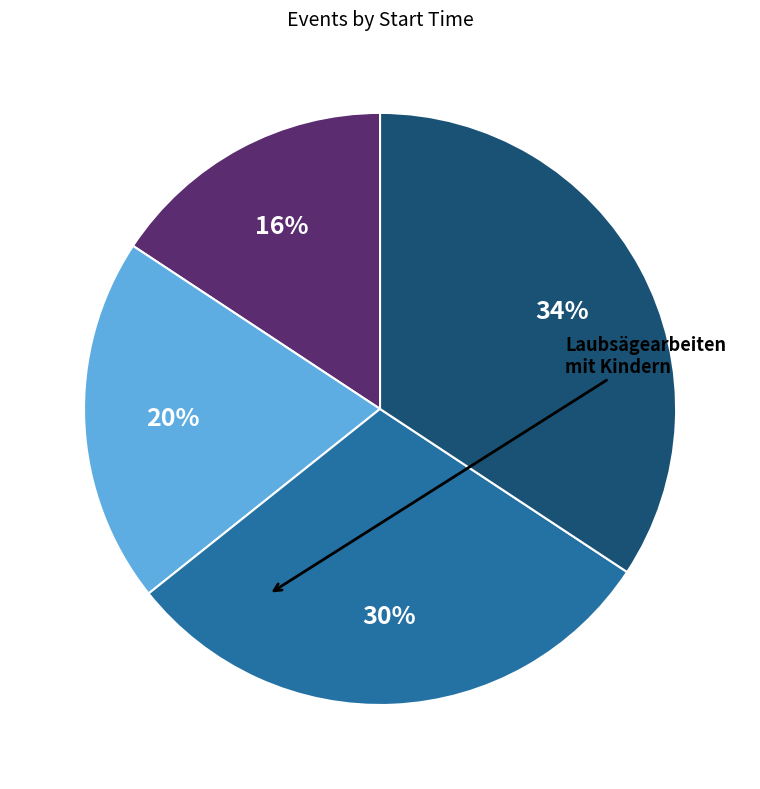

Is there a majority slice in this chart?

No